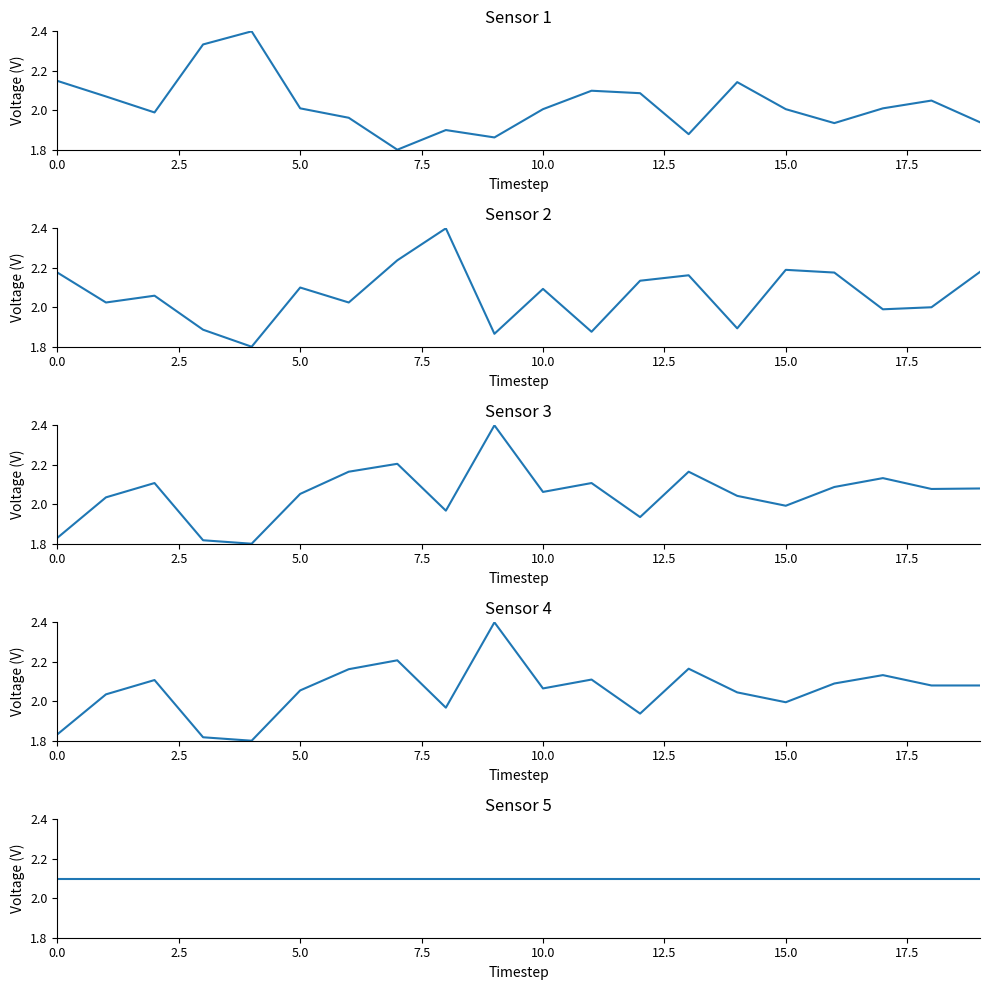

What is the difference between the Sensor 2 values at 18 and 19?

0.2